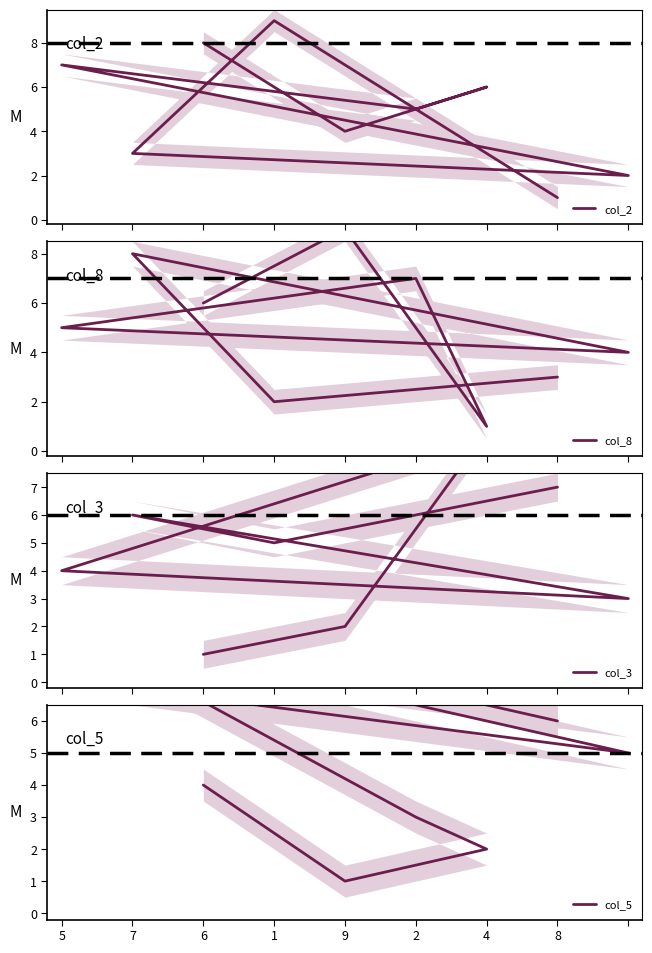

True or false: col_2 has a value of 1 at 6.

False